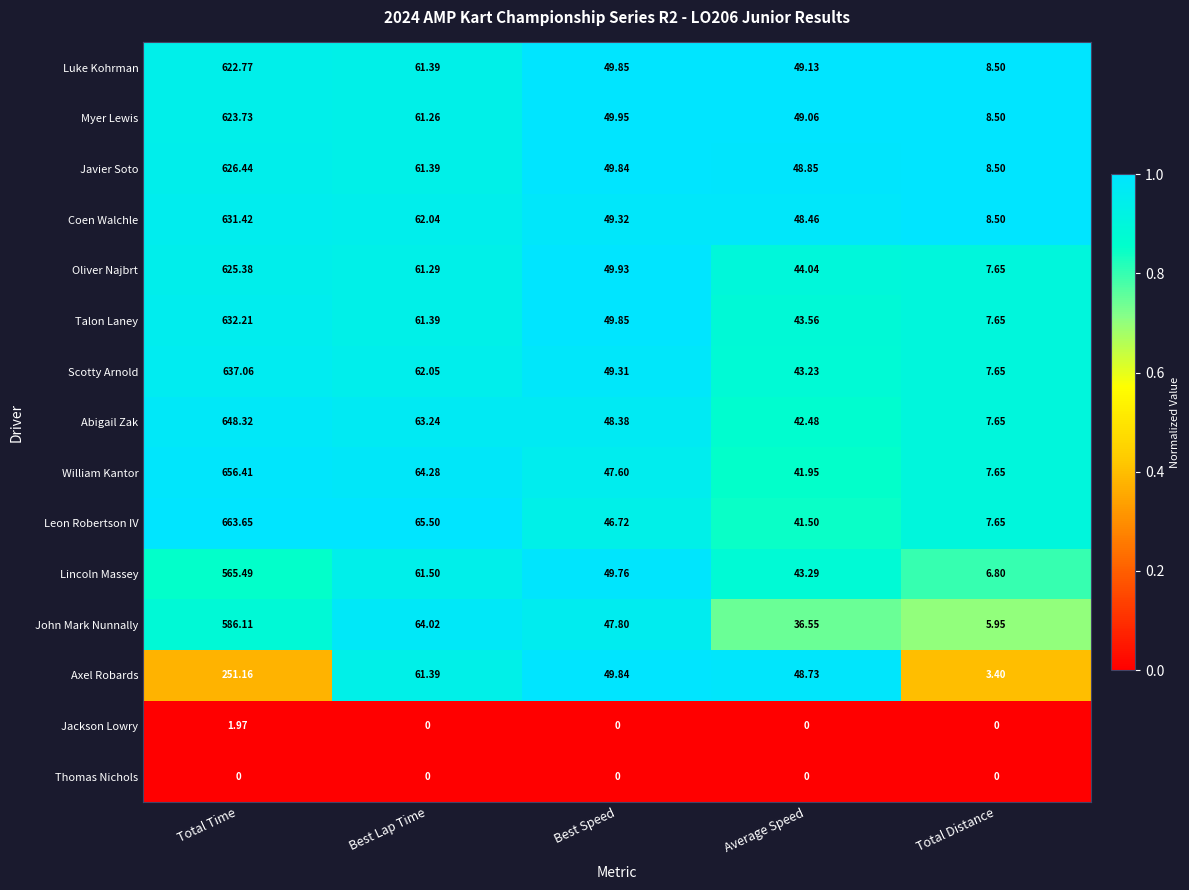

Is the value of Luke Kohrman at Best Speed greater than the value of Abigail Zak at Best Lap Time?

No